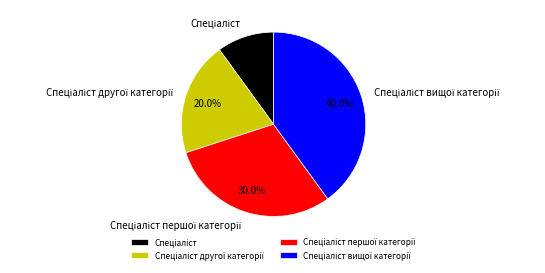

Is there any slice that represents more than half of the pie?

No